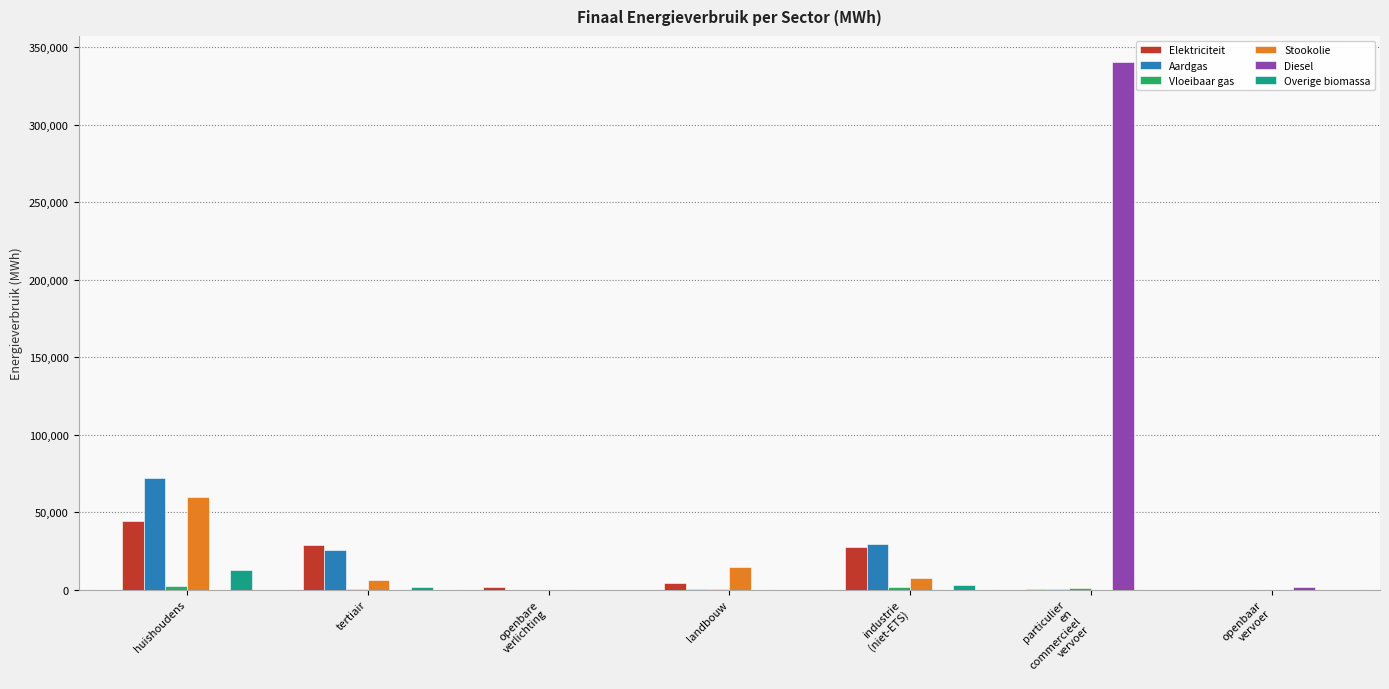

The value of Diesel at tertiair is 0.0. True or false?

True